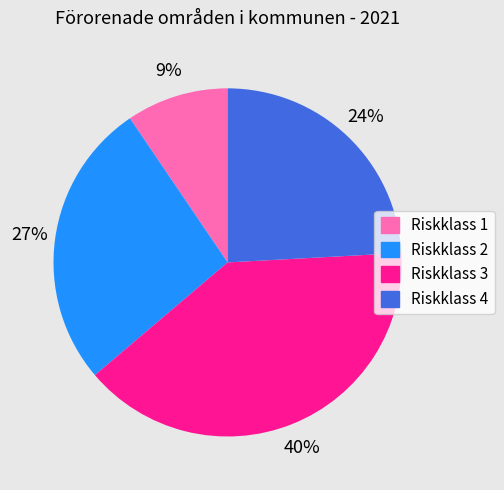

To the nearest percent, what is the average slice percentage?

25%